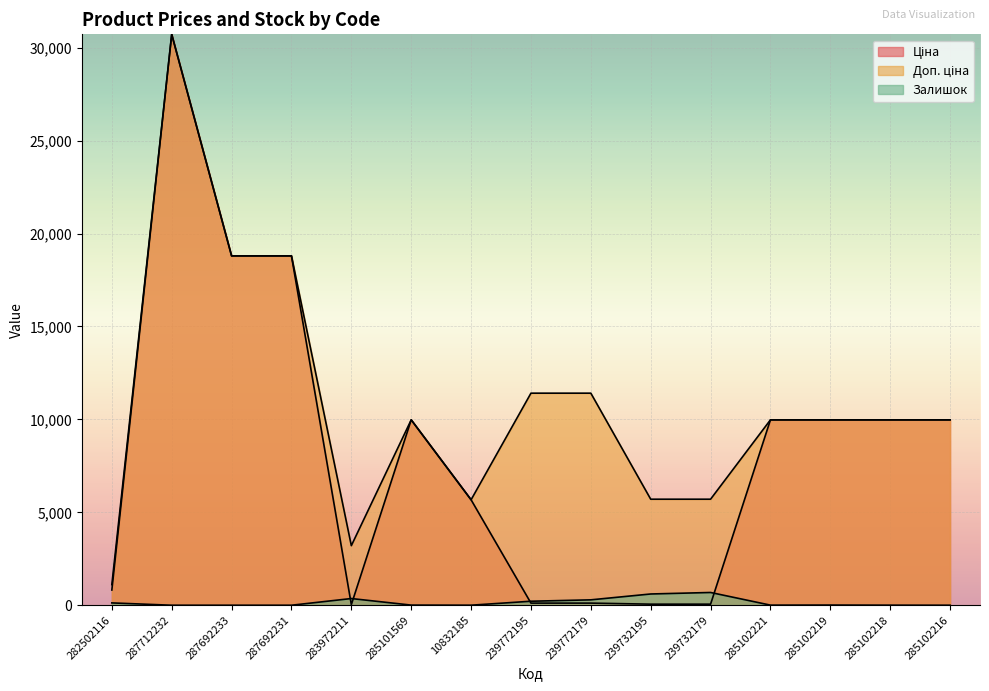

Count the number of data series in this chart.

3